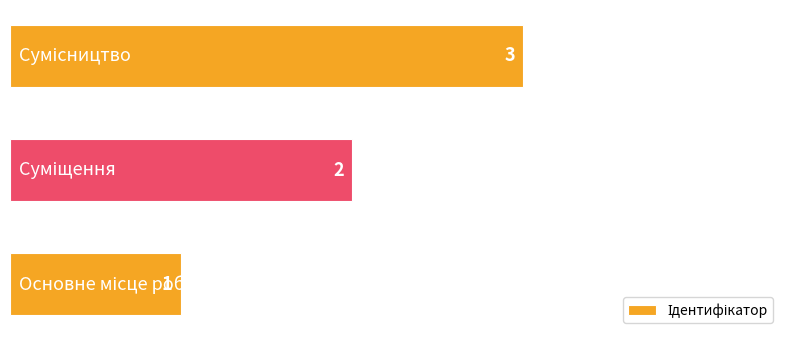

Count the values in the range 1 to 3.

3